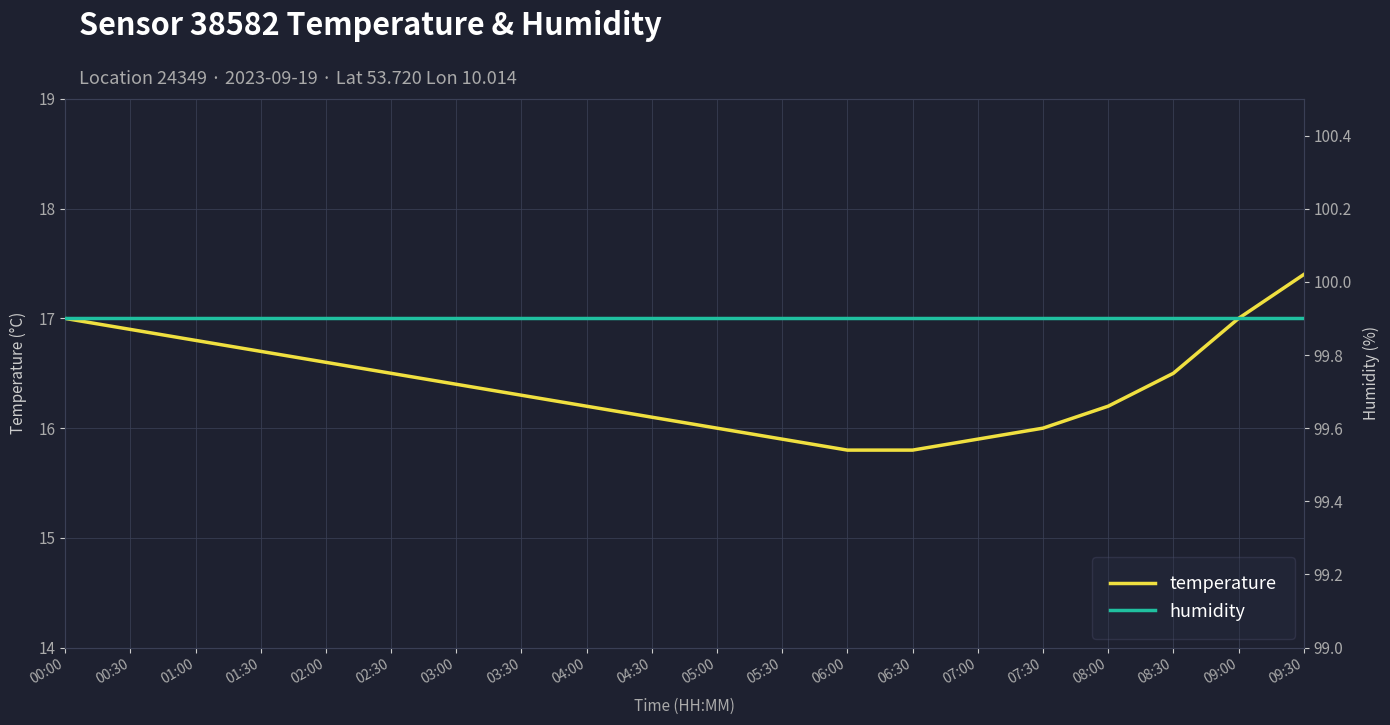

What is the total value across all series at 04:00?

116.1